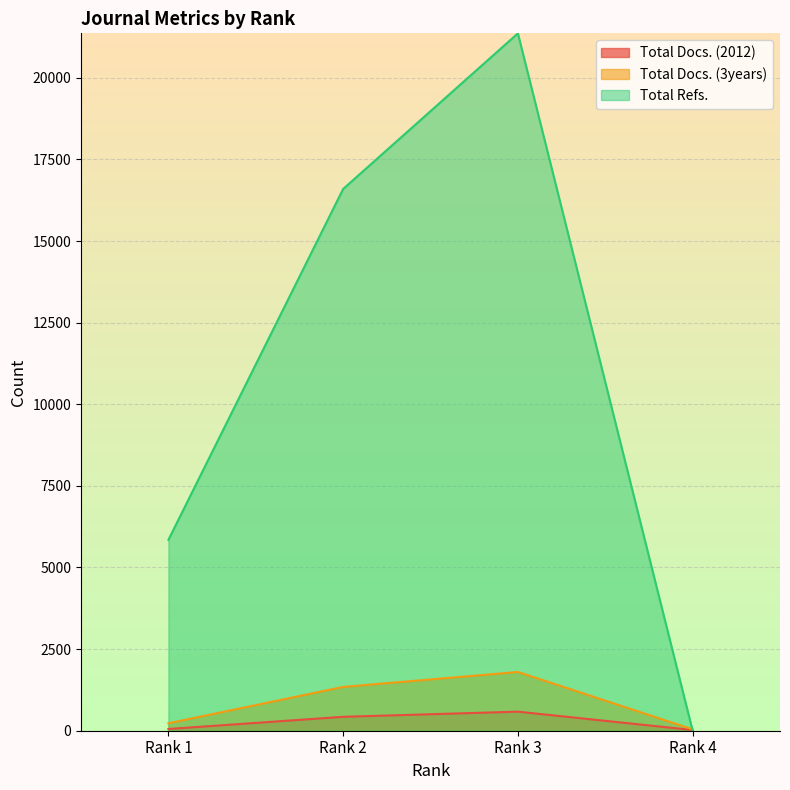

What is the sum of the Total Docs. (2012) values at Rank 2 and Rank 4?

448